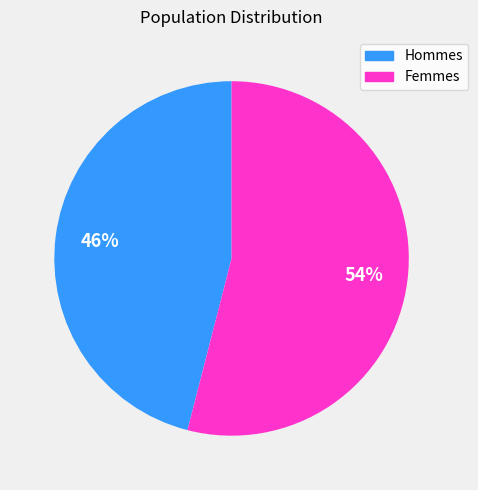

To the nearest percent, what is the average slice percentage?

50%